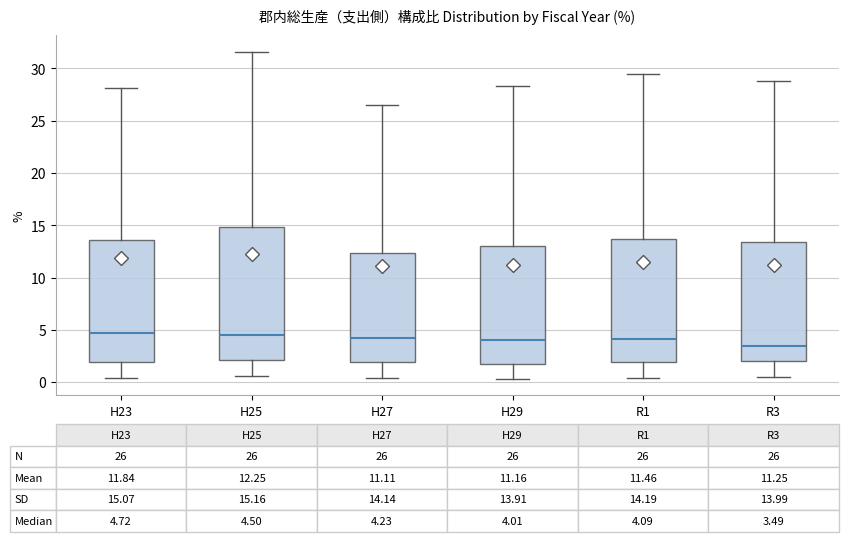

Comparing the boxes themselves (not the whiskers), which one is the tallest?

H25